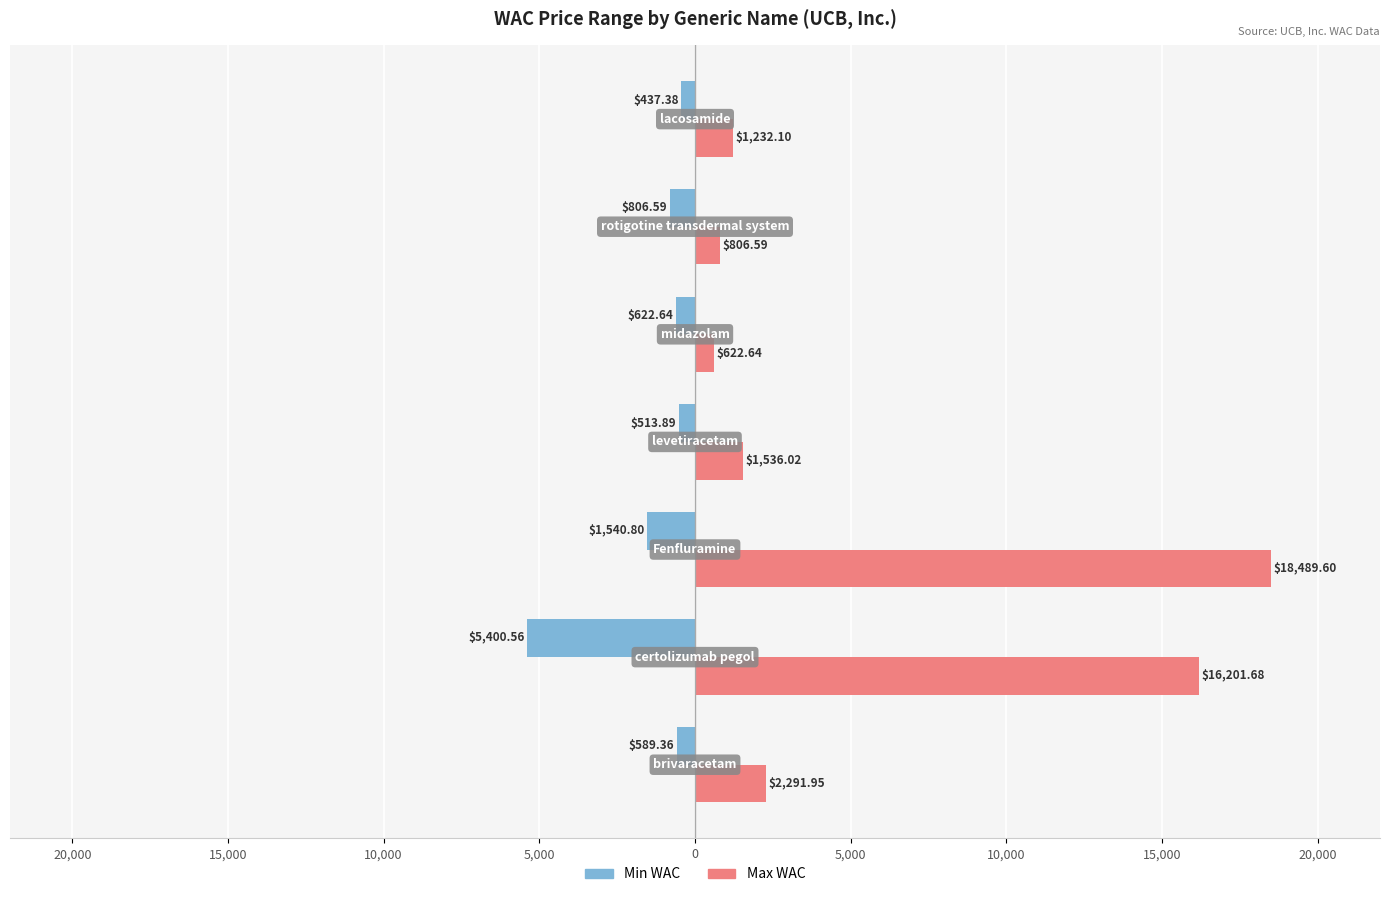

What are all the series names shown in the legend?

Min WAC, Max WAC